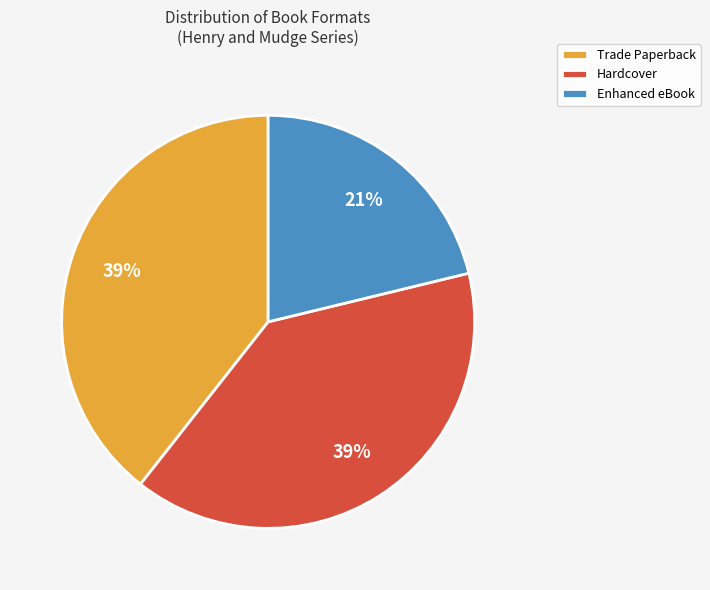

How many segments does this pie chart have?

3